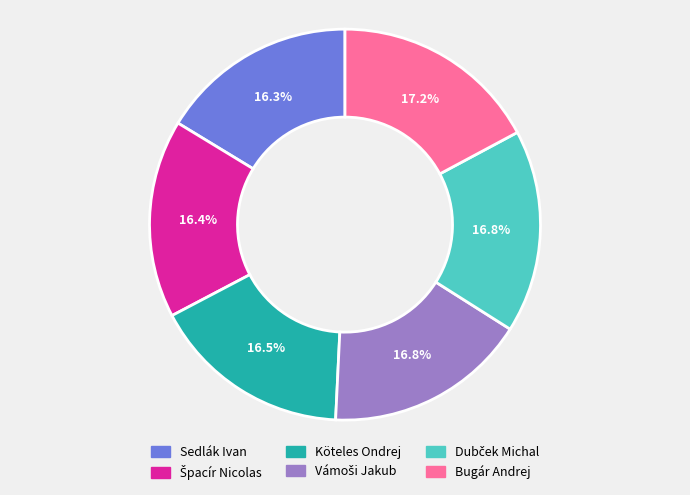

How many slices are in this pie chart?

6